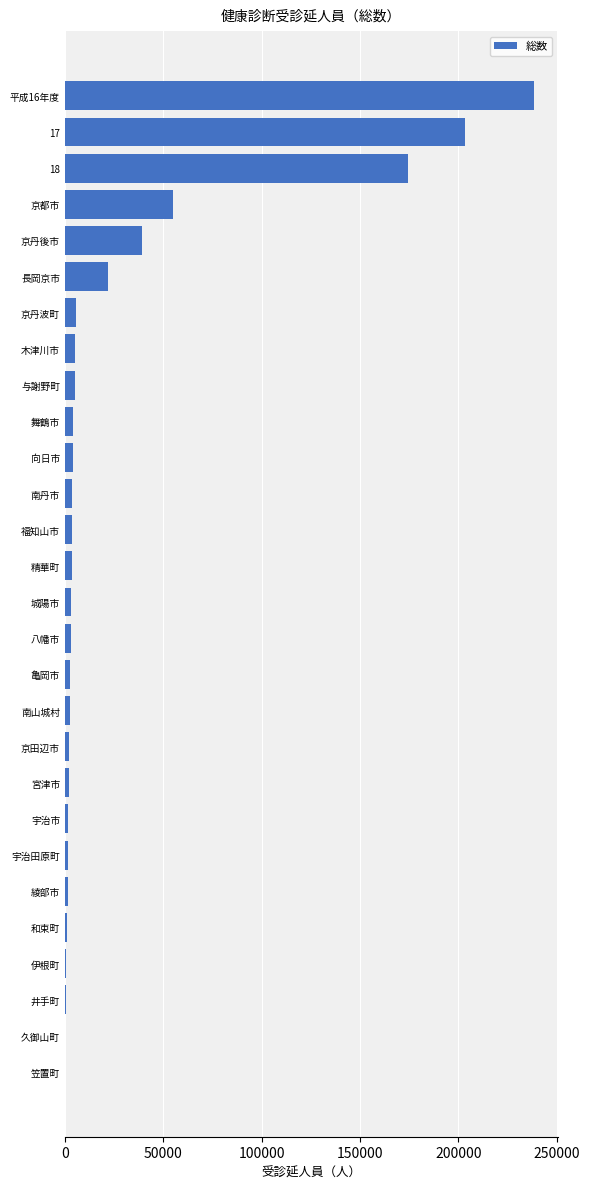

Which label corresponds to the largest value in the chart?

平成16年度